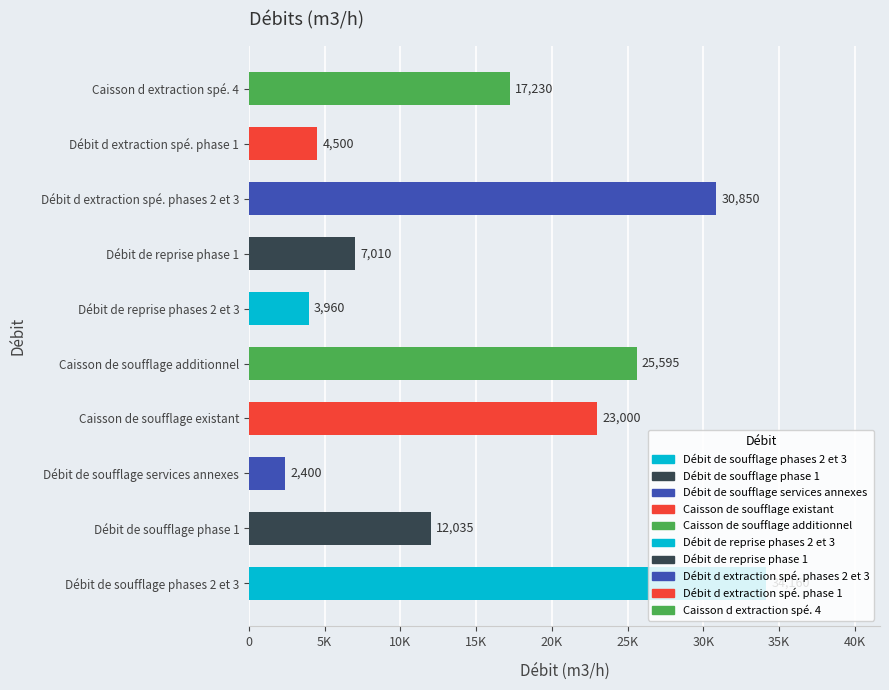

Which category has the lowest value across all series?

Débit de soufflage services annexes